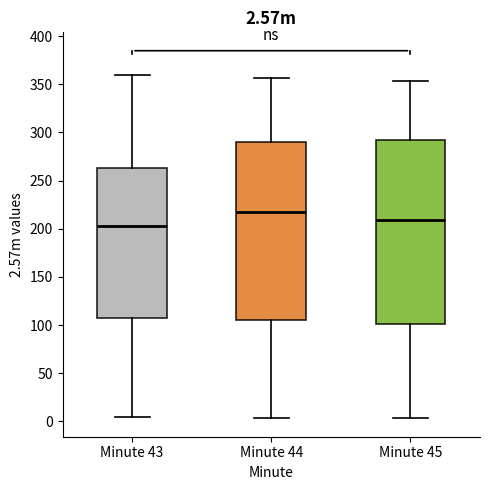

Which box is the tallest, from its lower edge to its upper edge?

Minute 45